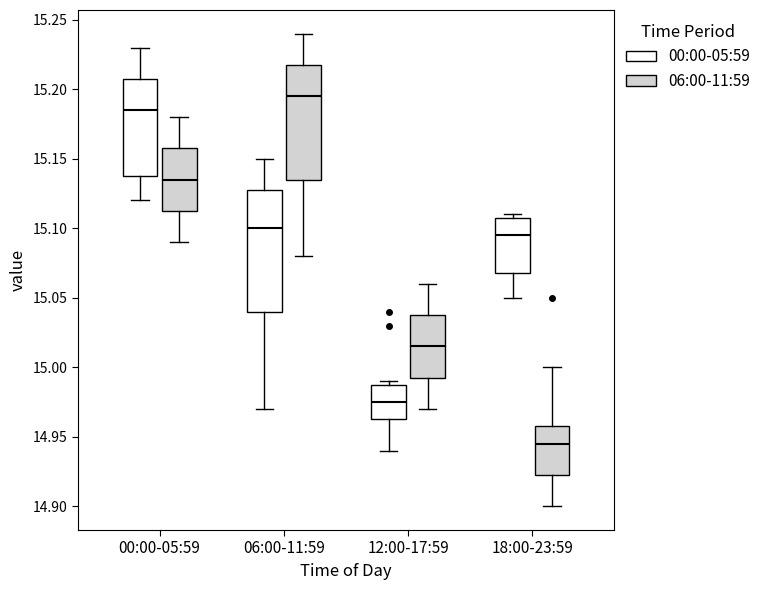

Reading left to right, read every box against the y-axis: the position of its median line, the range the box covers, and the ends of its whiskers. The values are not printed on the chart, so give them approximately, as read against the axis.

00:00-05:59 (00:00-05:59): median 15.185, box 15.140 to 15.210, whiskers 15.120 to 15.230
00:00-05:59 (06:00-11:59): median 15.135, box 15.115 to 15.160, whiskers 15.090 to 15.180
06:00-11:59 (00:00-05:59): median 15.100, box 15.040 to 15.130, whiskers 14.970 to 15.150
06:00-11:59 (06:00-11:59): median 15.195, box 15.135 to 15.220, whiskers 15.080 to 15.240
12:00-17:59 (00:00-05:59): median 14.975, box 14.965 to 14.990, whiskers 14.940 to 14.990 (just above the box's upper edge)
12:00-17:59 (06:00-11:59): median 15.015, box 14.995 to 15.040, whiskers 14.970 to 15.060
18:00-23:59 (00:00-05:59): median 15.095, box 15.070 to 15.110, whiskers 15.050 to 15.110 (just above the box's upper edge)
18:00-23:59 (06:00-11:59): median 14.945, box 14.925 to 14.960, whiskers 14.900 to 15.000